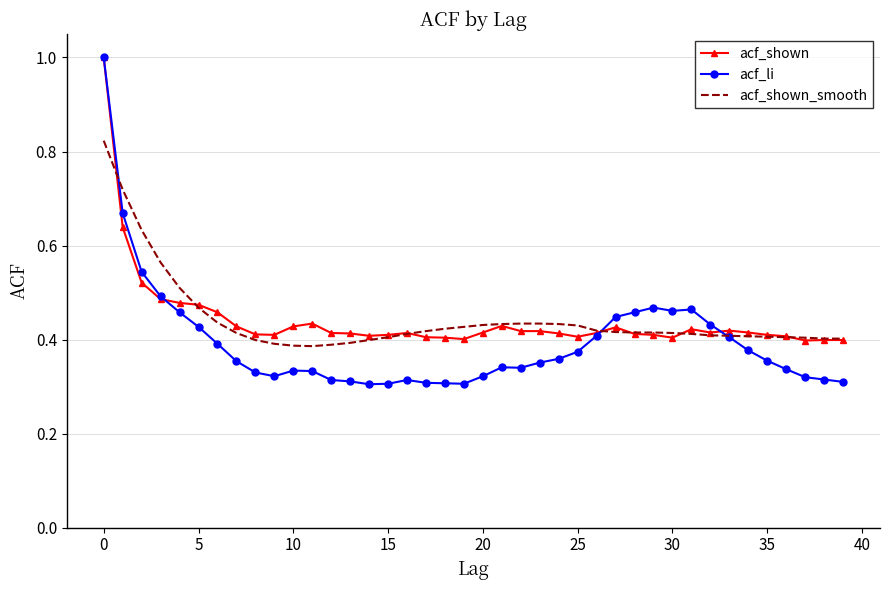

Which series has the largest range (max minus min)?

acf_li